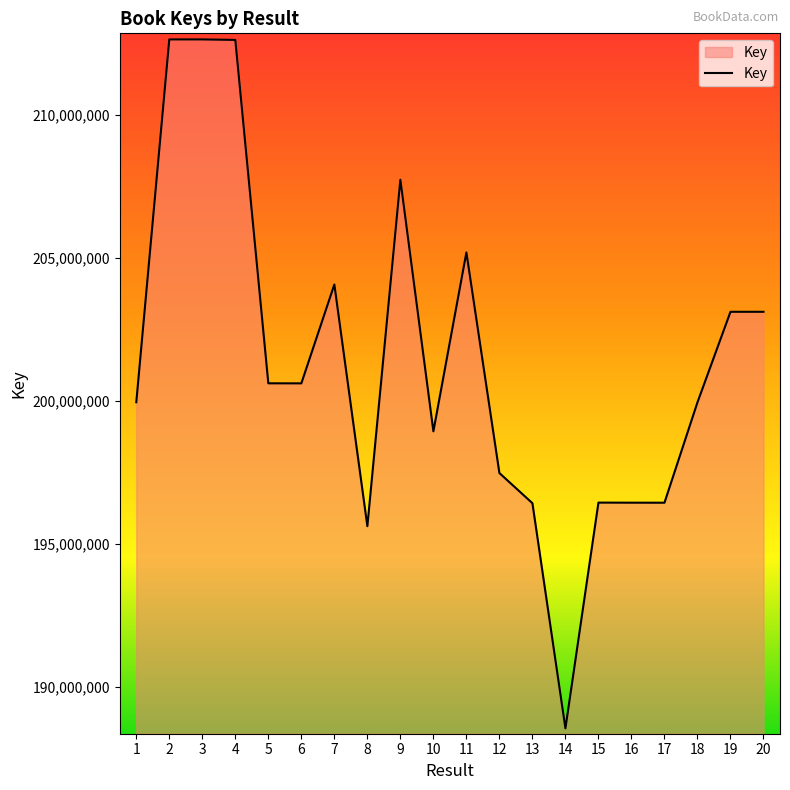

How many lines are shown in the chart?

1